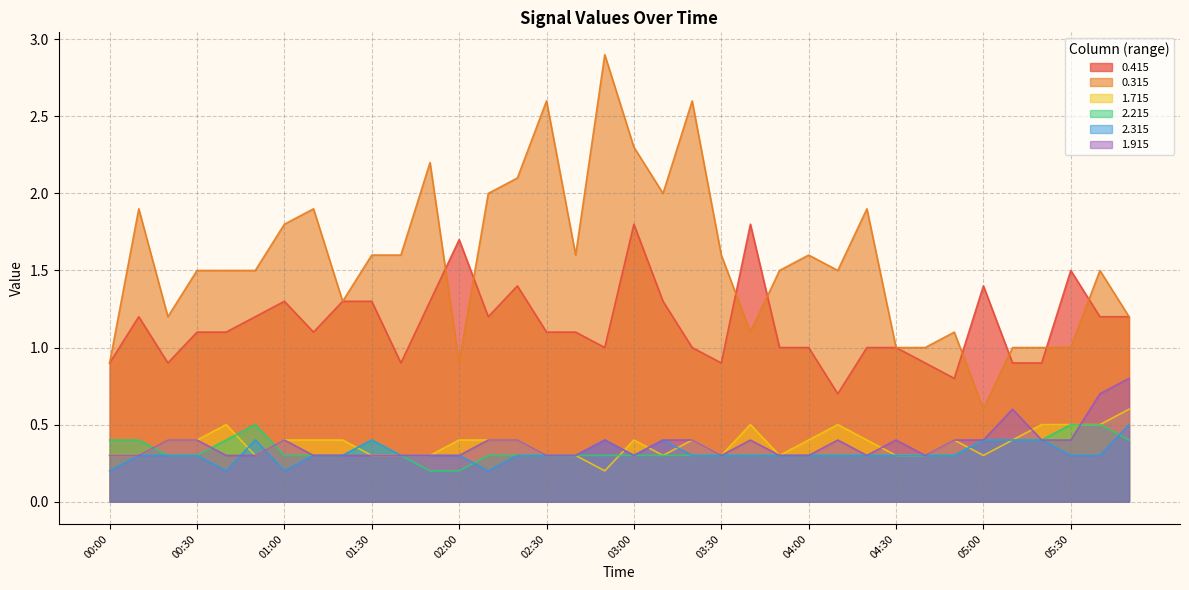

Does the chart have visible grid lines?

Yes